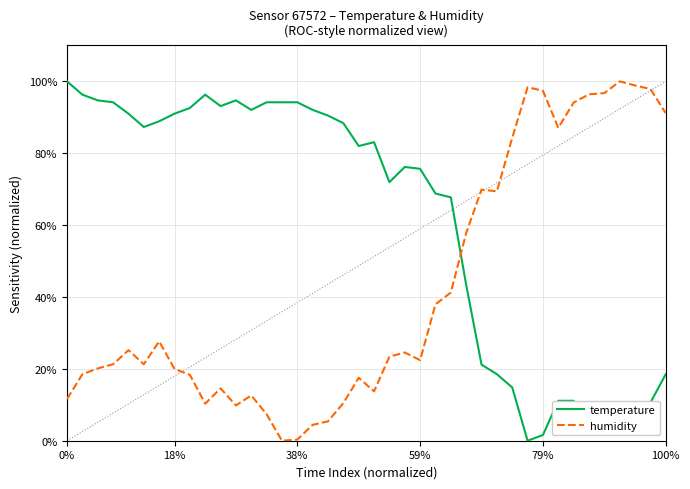

What is the maximum value for humidity?

100.0